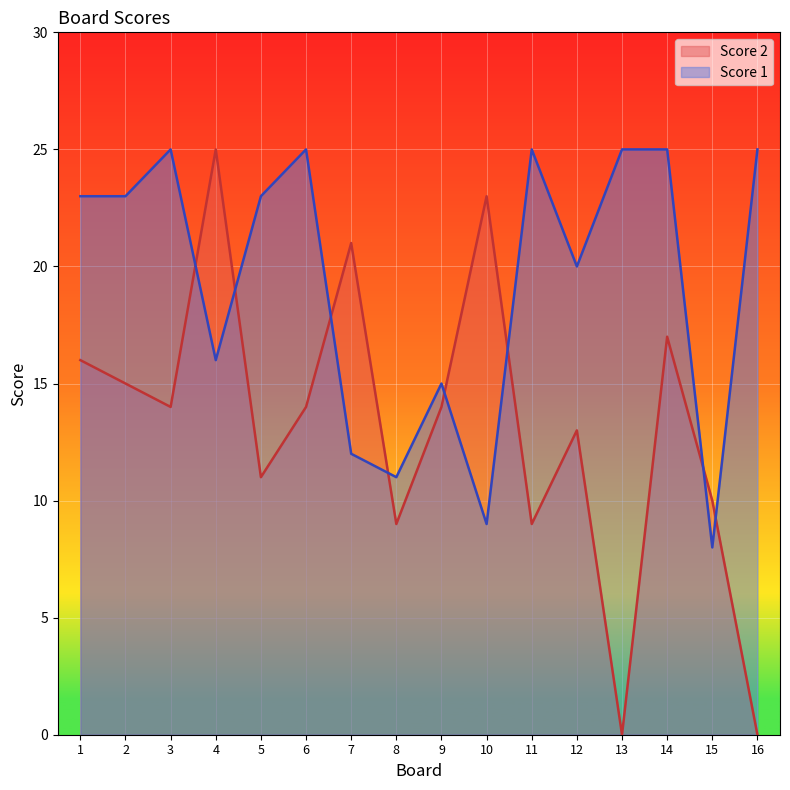

Rank the series by their maximum value, from highest to lowest.

Score 1, Score 2